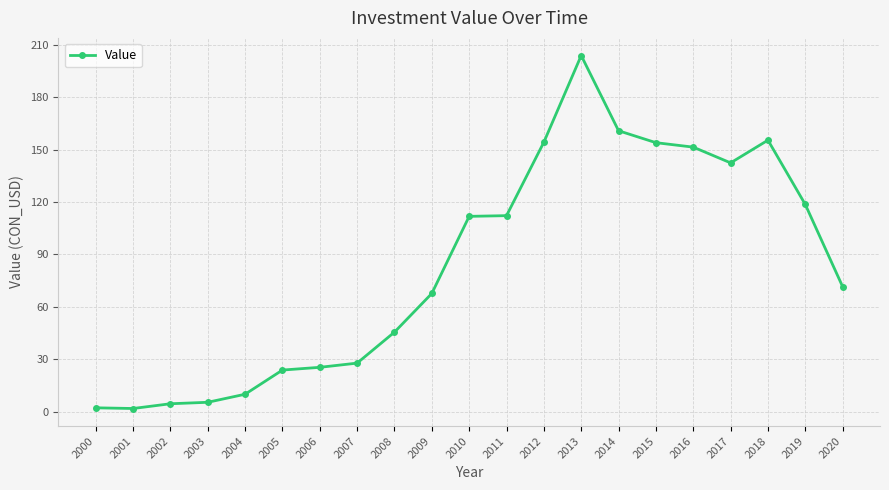

What is the value of the 19th point from the left?

155.4